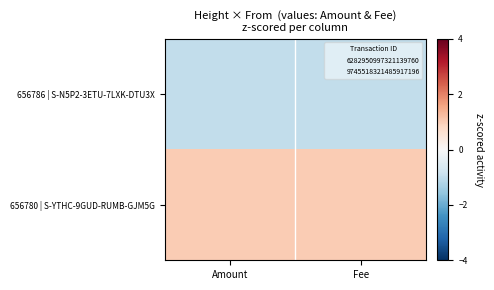

Reading right to left, what are all the values shown in this chart?

656786 | S-N5P2-3ETU-7LXK-DTU3X: Fee=-1.0	Amount=-1.0
656780 | S-YTHC-9GUD-RUMB-GJM5G: Fee=1.0	Amount=1.0